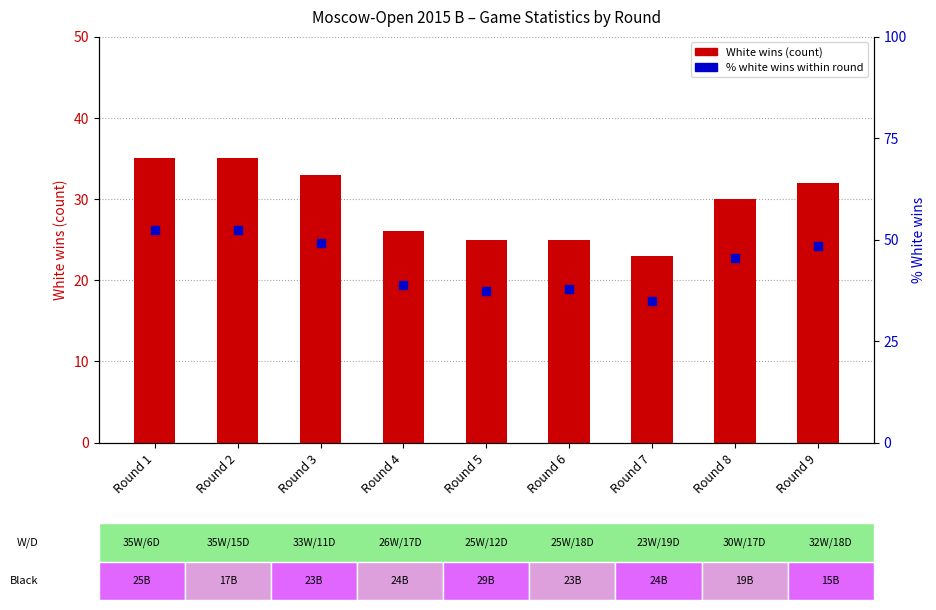

Which series reaches the maximum Y coordinate?

% white wins (within round)